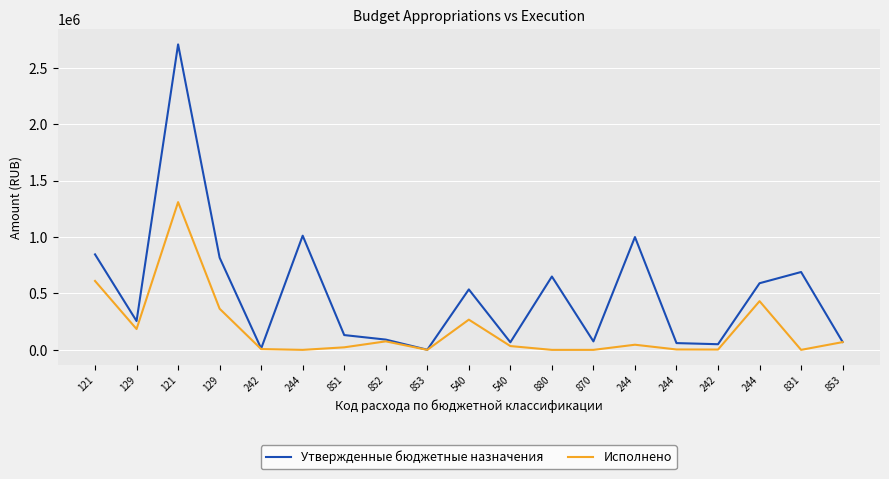

Reading left to right, list all the values displayed in this chart.

Утвержденные бюджетные назначения: 121=846175.0	129=255500.0	121=2707530.0	129=817032.0	242=12000.0	244=1011928.0	851=131100.0	852=91000.0	853=1000.0	540=535693.0	540=67200.0	880=650000.0	870=75000.0	244=1000000.0	244=60000.0	242=50000.0	244=590587.0	831=690000.0	853=70000.0
Исполнено: 121=610831.6	129=184471.2	121=1309399.3	129=364503.6	242=7100.0	244=0.0	851=22466.0	852=75355.0	853=0.0	540=267846.0	540=33600.0	880=0.0	870=0.0	244=45500.0	244=3480.0	242=2685.0	244=431600.0	831=0.0	853=68637.3